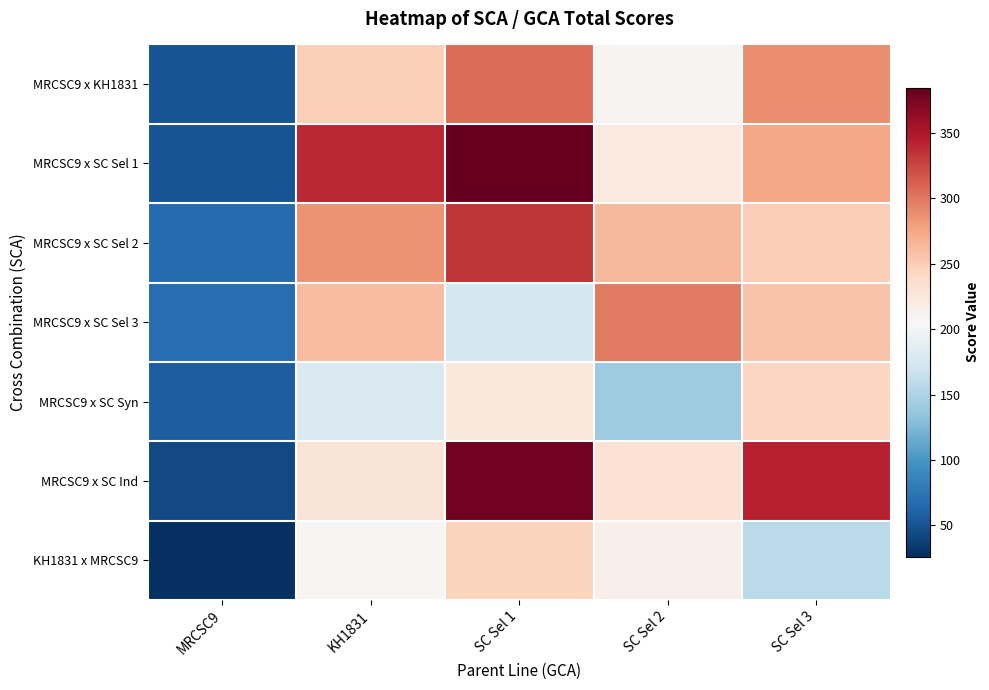

Reading left to right, what are all the values shown in this chart?

MRCSC9 x KH1831: MRCSC9=51.0	KH1831=248.0	SC Sel 1=305.5	SC Sel 2=210.0	SC Sel 3=289.0
MRCSC9 x SC Sel 1: MRCSC9=50.5	KH1831=341.0	SC Sel 1=384.5	SC Sel 2=223.0	SC Sel 3=275.0
MRCSC9 x SC Sel 2: MRCSC9=67.0	KH1831=286.0	SC Sel 1=333.0	SC Sel 2=263.0	SC Sel 3=248.9
MRCSC9 x SC Sel 3: MRCSC9=68.5	KH1831=260.0	SC Sel 1=173.5	SC Sel 2=298.0	SC Sel 3=257.0
MRCSC9 x SC Syn: MRCSC9=58.0	KH1831=180.0	SC Sel 1=224.5	SC Sel 2=142.0	SC Sel 3=244.0
MRCSC9 x SC Ind: MRCSC9=43.0	KH1831=229.0	SC Sel 1=378.0	SC Sel 2=231.5	SC Sel 3=345.0
KH1831 x MRCSC9: MRCSC9=26.0	KH1831=207.5	SC Sel 1=245.5	SC Sel 2=214.0	SC Sel 3=156.5